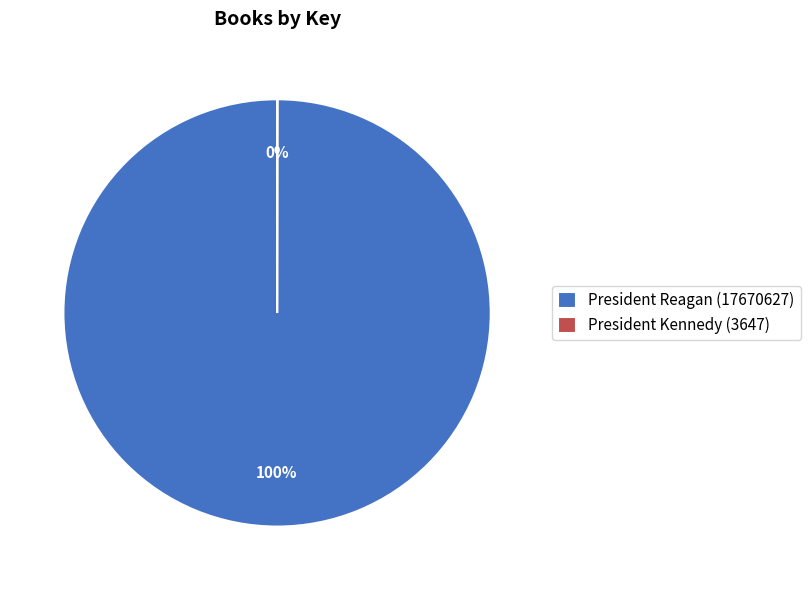

What percentage is the President Reagan (17670627) slice, to the nearest percent?

100%